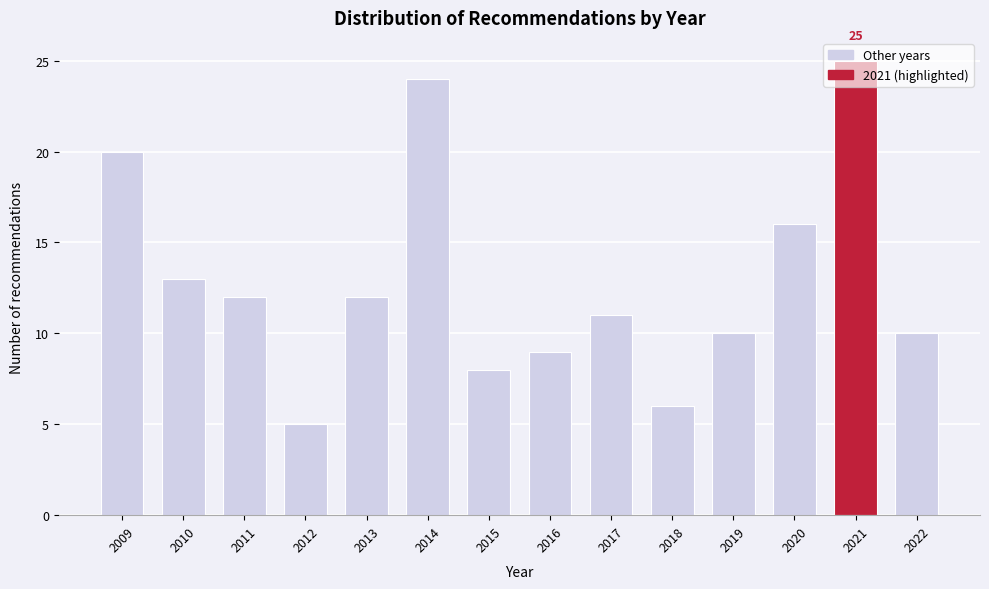

The value at 2010 is 13. True or false?

True